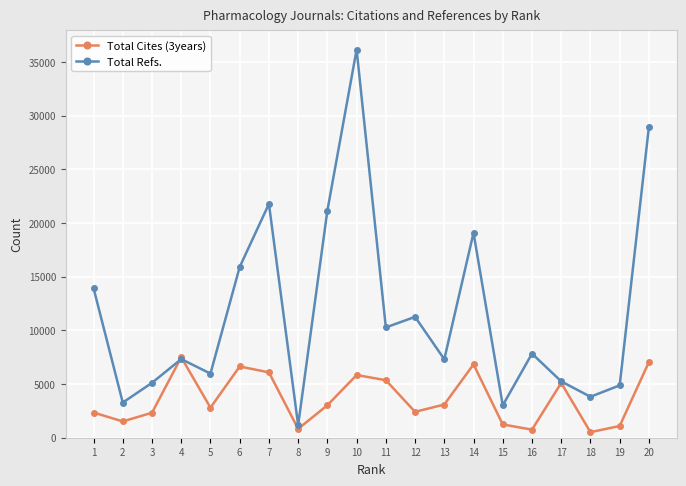

What is the approximate value of Total Cites (3years) at 12, to the nearest 10?

2410